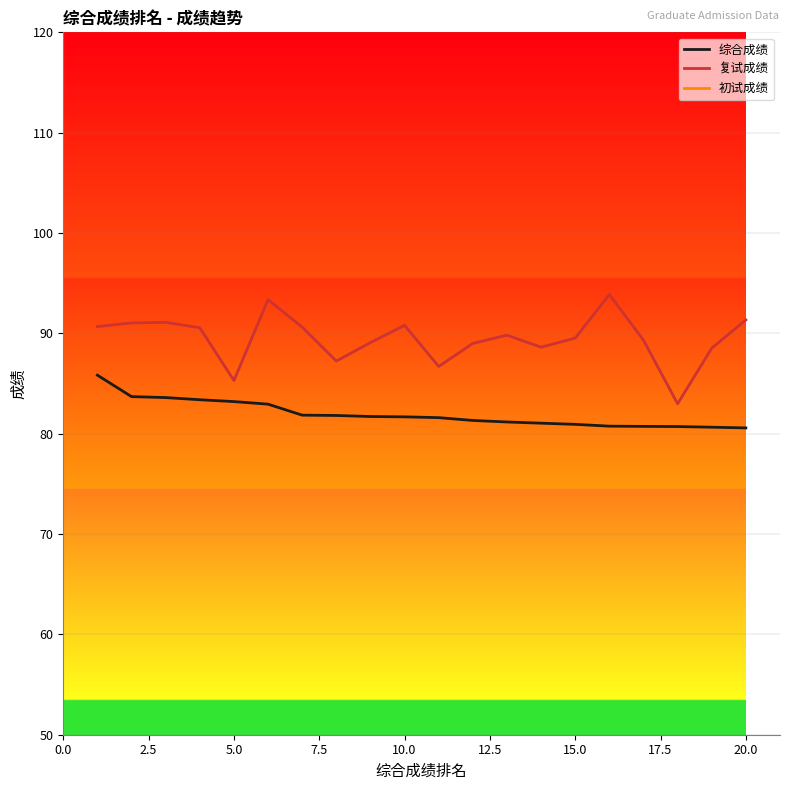

How many lines are shown in the chart?

3